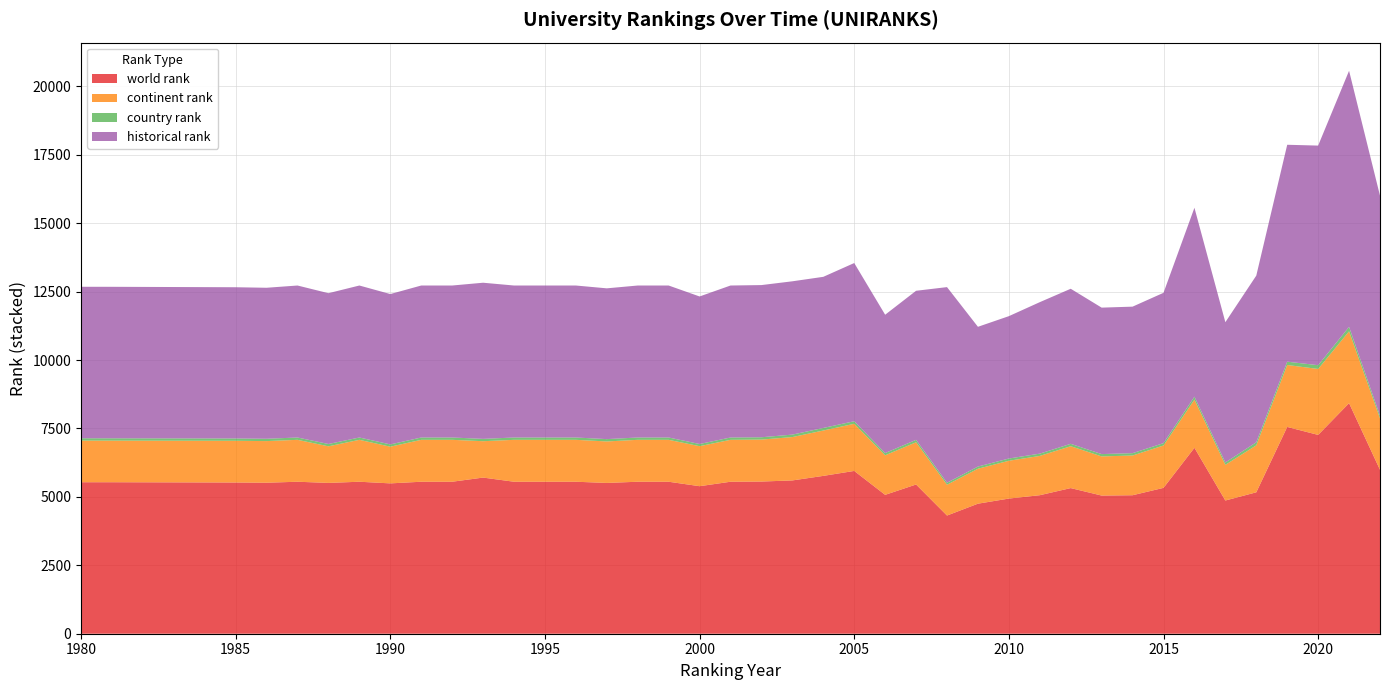

Reading left to right, extract all data points from this chart.

world rank: 1980=5535.0	1981=5535.0	1985=5525.0	1986=5517.0	1987=5553.0	1988=5510.0	1989=5553.0	1990=5493.0	1991=5553.0	1992=5553.0	1993=5705.0	1994=5553.0	1995=5553.0	1996=5553.0	1997=5509.0	1998=5553.0	1999=5553.0	2000=5390.0	2001=5553.0	2002=5560.0	2003=5601.0	2004=5767.0	2005=5948.0	2006=5074.0	2007=5452.0	2008=4318.0	2009=4751.0	2010=4938.0	2011=5061.0	2012=5321.0	2013=5048.0	2014=5060.0	2015=5329.0	2016=6793.0	2017=4867.0	2018=5167.0	2019=7555.0	2020=7264.0	2021=8424.0	2022=5989.0
continent rank: 1980=1521.0	1981=1520.0	1985=1524.0	1986=1521.0	1987=1531.0	1988=1337.0	1989=1531.0	1990=1340.0	1991=1531.0	1992=1531.0	1993=1329.0	1994=1531.0	1995=1531.0	1996=1531.0	1997=1516.0	1998=1531.0	1999=1531.0	2000=1462.0	2001=1531.0	2002=1533.0	2003=1584.0	2004=1657.0	2005=1722.0	2006=1444.0	2007=1543.0	2008=1125.0	2009=1277.0	2010=1381.0	2011=1435.0	2012=1530.0	2013=1430.0	2014=1451.0	2015=1548.0	2016=1760.0	2017=1303.0	2018=1717.0	2019=2263.0	2020=2409.0	2021=2625.0	2022=1880.0
country rank: 1980=85.0	1981=85.0	1985=85.0	1986=85.0	1987=85.0	1988=85.0	1989=85.0	1990=84.0	1991=85.0	1992=85.0	1993=85.0	1994=85.0	1995=85.0	1996=85.0	1997=85.0	1998=85.0	1999=85.0	2000=80.0	2001=85.0	2002=85.0	2003=90.0	2004=94.0	2005=94.0	2006=83.0	2007=89.0	2008=74.0	2009=80.0	2010=82.0	2011=84.0	2012=87.0	2013=85.0	2014=86.0	2015=86.0	2016=108.0	2017=87.0	2018=111.0	2019=121.0	2020=138.0	2021=163.0	2022=95.0
historical rank: 1980=5535.0	1981=5535.0	1985=5525.0	1986=5517.0	1987=5553.0	1988=5510.0	1989=5553.0	1990=5493.0	1991=5553.0	1992=5553.0	1993=5705.0	1994=5553.0	1995=5553.0	1996=5553.0	1997=5509.0	1998=5553.0	1999=5553.0	2000=5390.0	2001=5553.0	2002=5560.0	2003=5601.0	2004=5521.5	2005=5779.5	2006=5053.5	2007=5446.0	2008=7146.5	2009=5105.5	2010=5201.5	2011=5534.0	2012=5665.5	2013=5351.0	2014=5353.0	2015=5492.5	2016=6902.0	2017=5125.0	2018=6089.0	2019=7925.5	2020=8023.5	2021=9355.5	2022=8039.0